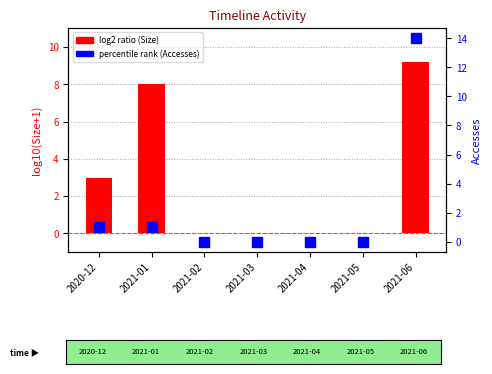

How many values in the log2 ratio (Size) series exceed 0?

3